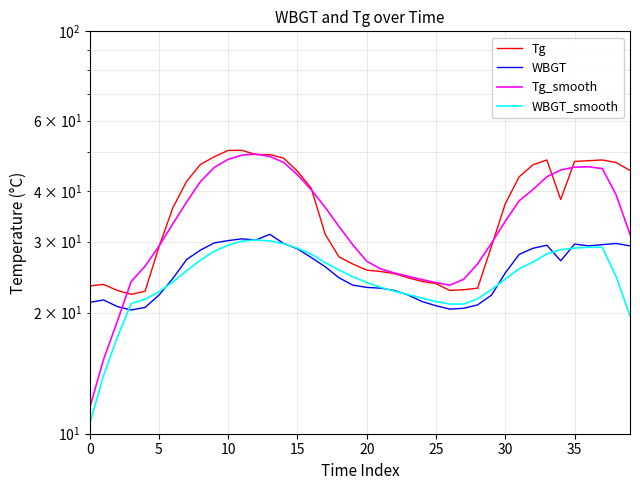

Reading left to right, extract all data points from this chart.

Tg: 23.3	23.5	22.7	22.2	22.6	29.1	36.4	42.4	46.7	48.8	50.6	50.6	49.4	49.4	48.4	44.9	40.7	31.3	27.5	26.4	25.5	25.3	25.0	24.4	23.9	23.6	22.7	22.8	23.0	29.2	37.3	43.5	46.6	47.9	38.2	47.5	47.7	47.9	47.2	45.1
WBGT: 21.2	21.5	20.7	20.3	20.6	22.1	24.3	27.1	28.6	29.8	30.2	30.5	30.3	31.3	29.7	28.8	27.4	26.0	24.4	23.4	23.1	23.0	22.7	22.1	21.3	20.8	20.4	20.5	20.9	22.1	25.1	27.9	28.9	29.4	26.9	29.6	29.3	29.5	29.7	29.3
Tg_smooth: 11.6	15.3	19.0	23.9	26.1	29.2	33.2	37.7	42.3	45.9	48.1	49.2	49.5	48.9	47.2	44.0	40.4	36.5	32.7	29.4	26.8	25.7	25.1	24.6	24.1	23.7	23.4	24.2	26.4	29.7	33.7	37.9	40.4	43.5	45.2	46.0	46.1	45.6	39.2	31.3
WBGT_smooth: 10.6	13.9	17.4	21.1	21.6	22.5	23.8	25.4	27.0	28.4	29.4	30.1	30.3	30.1	29.7	28.9	27.9	26.6	25.5	24.5	23.8	23.1	22.6	22.2	21.7	21.3	21.0	21.0	21.6	22.8	24.2	25.7	26.7	28.0	28.7	28.9	29.1	29.0	24.6	19.6